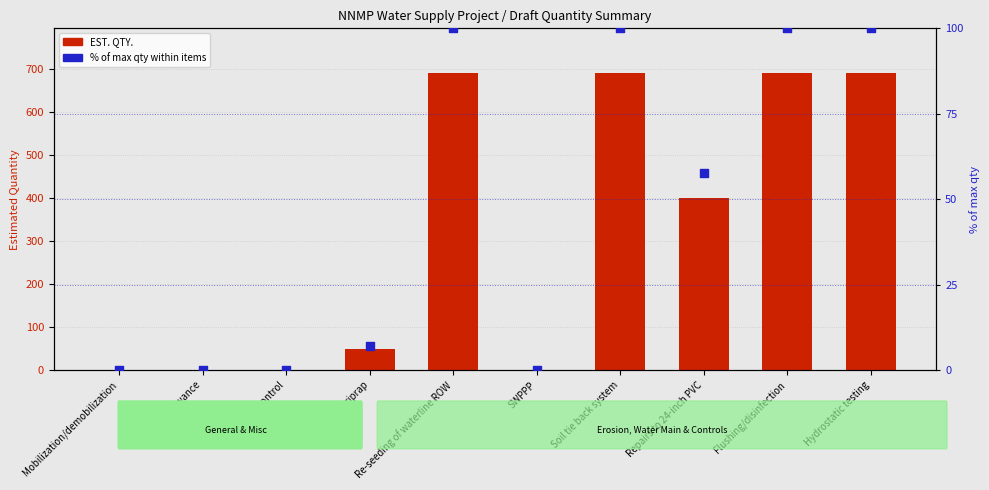

At which category is the sum across all series the highest?

Re-seeding of waterline ROW